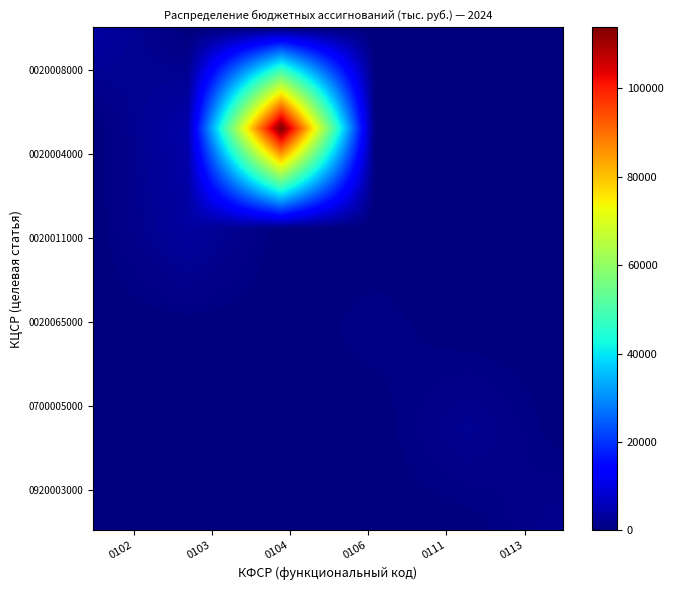

How many series are shown in this chart?

6